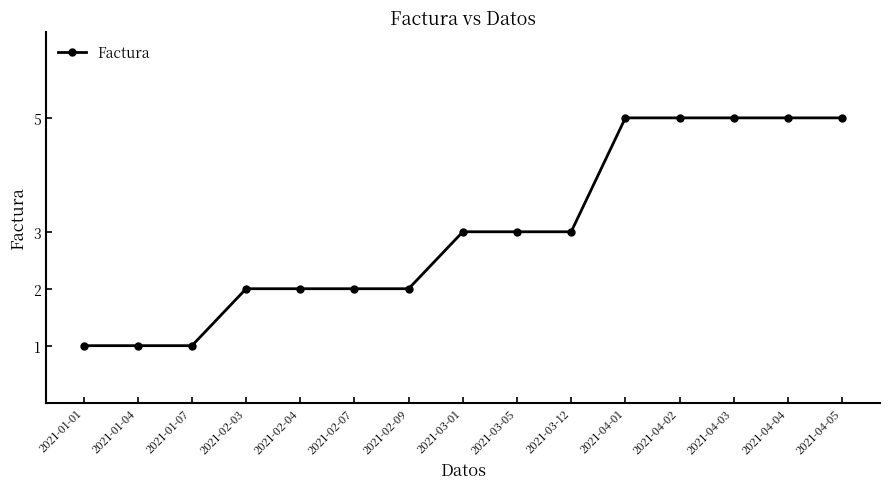

Is it true that the value at 2021-02-07 is 2?

True